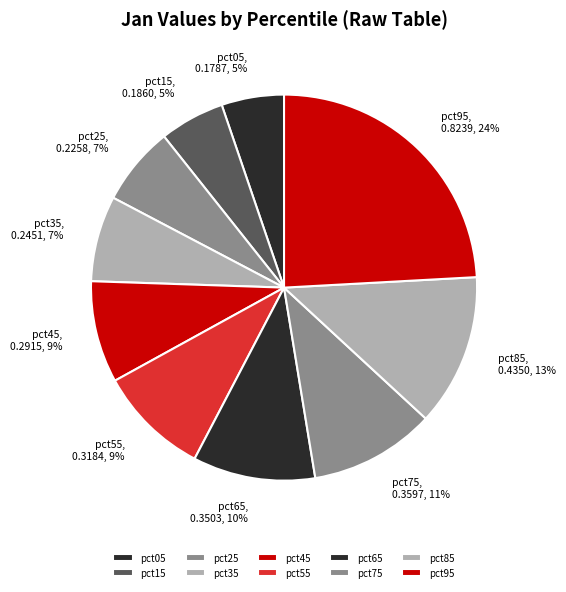

To the nearest percent, what is the combined percentage of pct55 and pct85?

22%